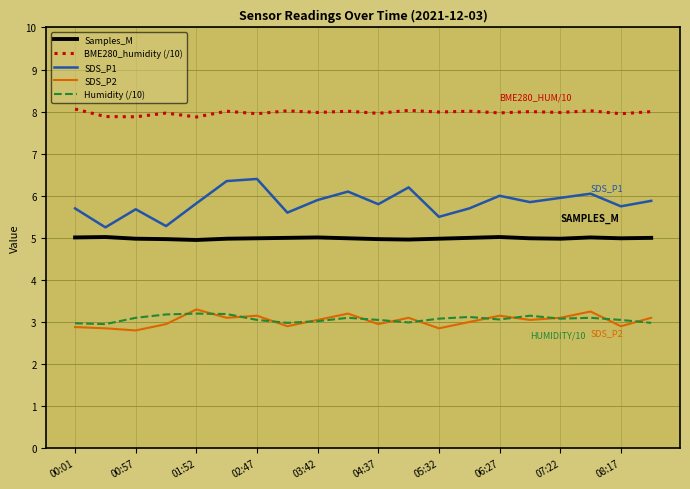

What are all the series names shown in the legend?

Samples_M, BME280_humidity (/10), SDS_P1, SDS_P2, Humidity (/10)